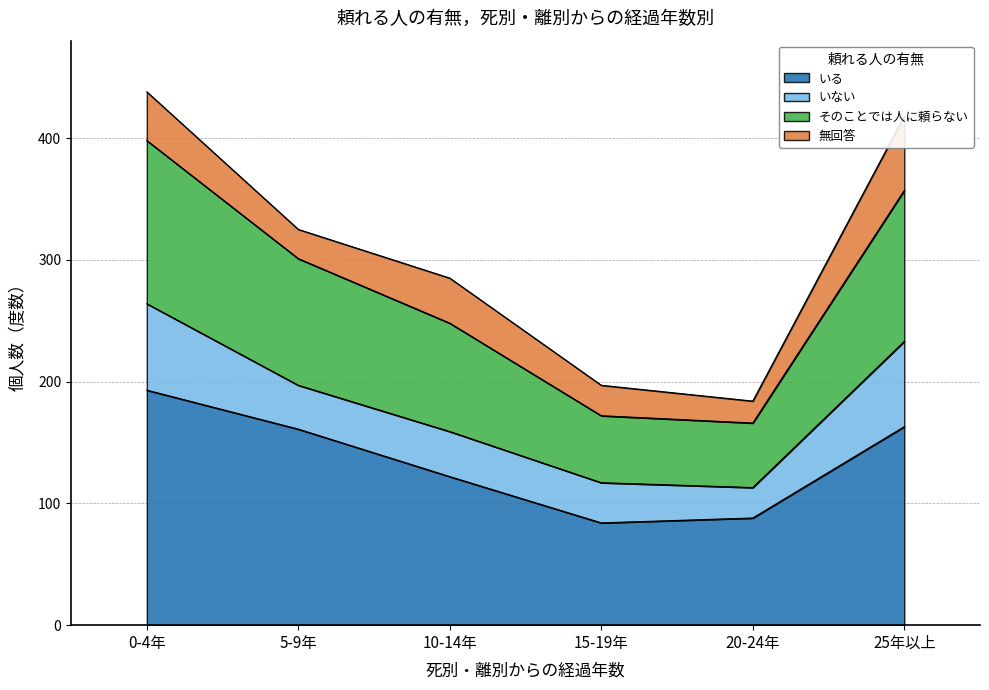

Which category has the lowest value in the いる series?

15-19年